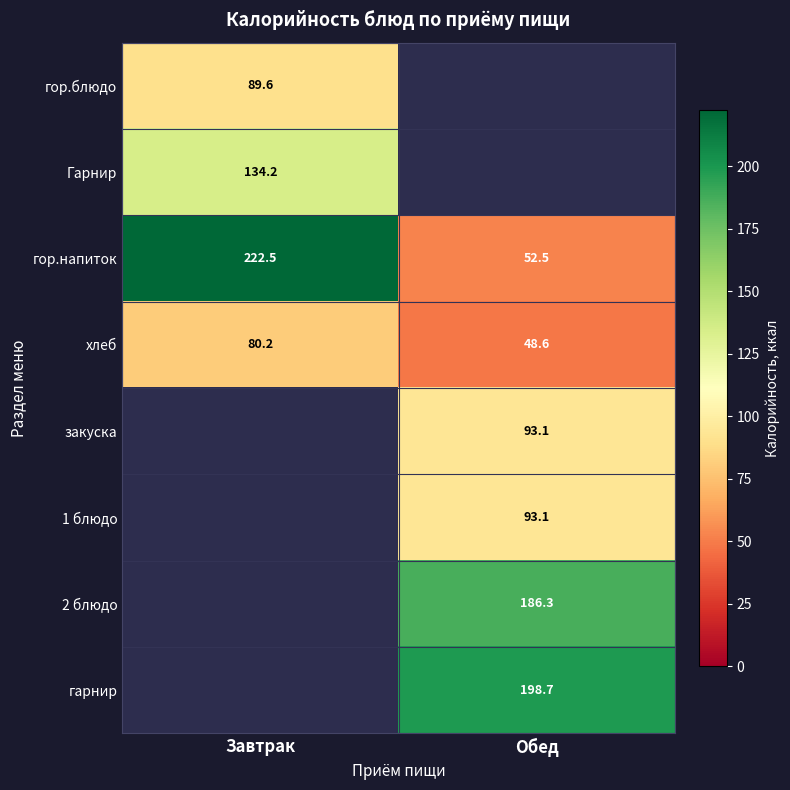

At which category does the chart reach its minimum across all series?

Обед